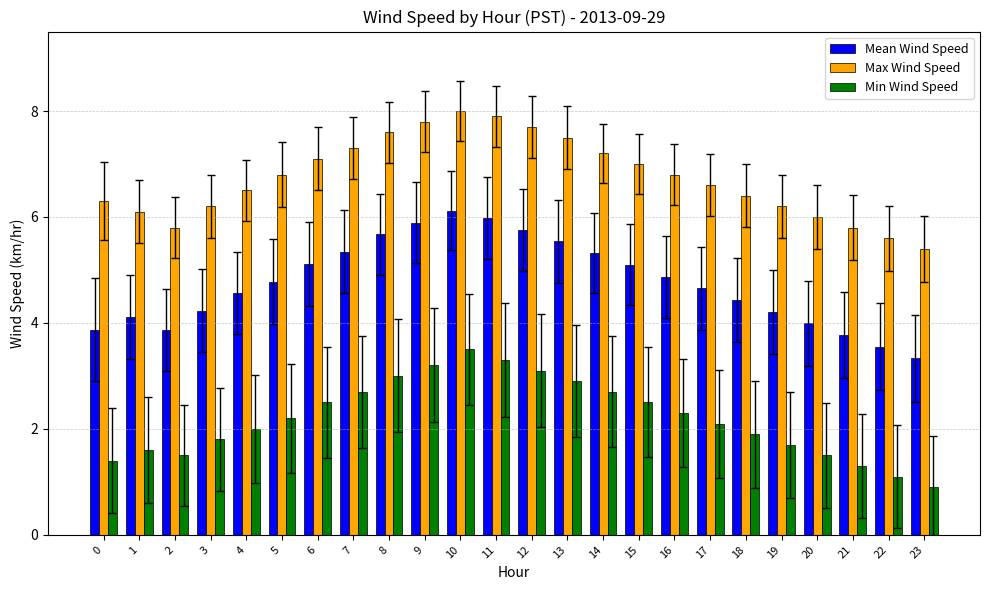

What is the smallest value displayed?

0.9